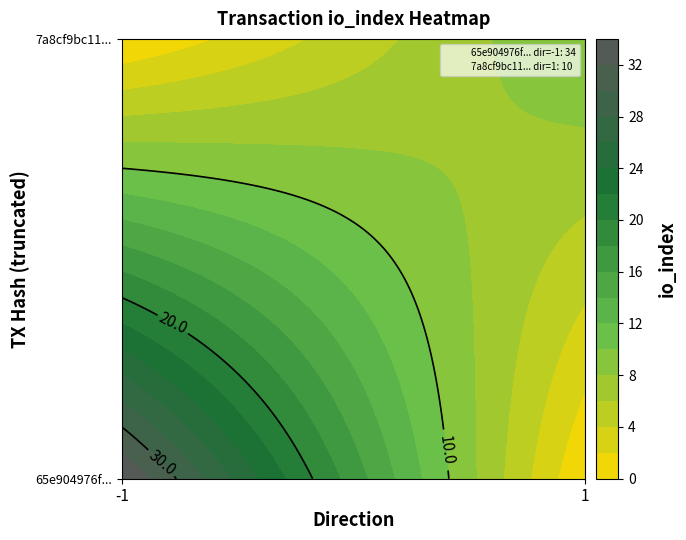

What is the difference between the 65e904976f668adf4d2188fac2dbe2fd733167f values at io_index and direction?

35